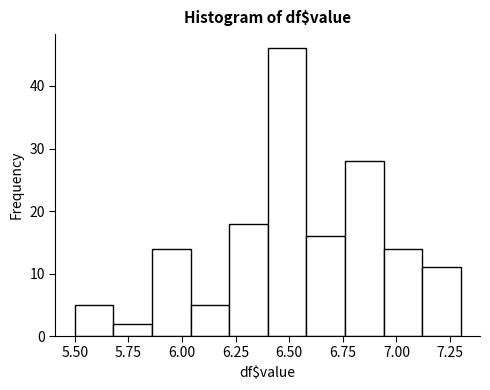

Read against the x-axis, roughly where is the centre of the tallest bar?

6.50